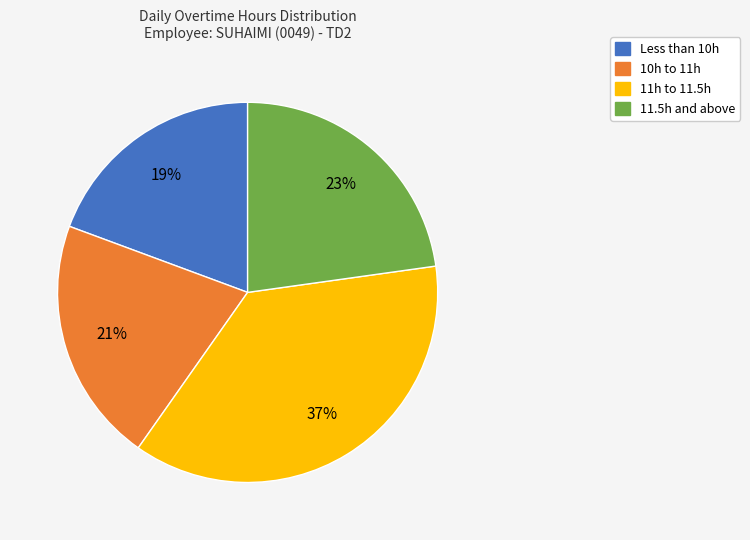

To the nearest percent, what is the average slice percentage?

25%